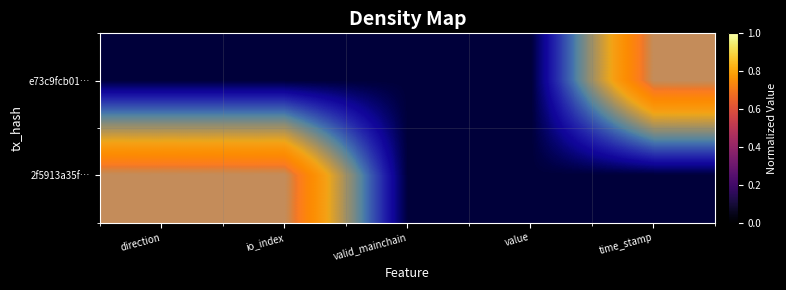

Rank the series by their maximum value, from lowest to highest.

e73c9fcb01…, 2f5913a35f…